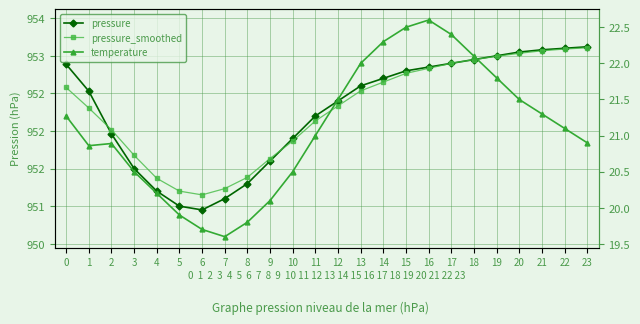

What is the value of the pressure point at the 11th from the left?

951.9